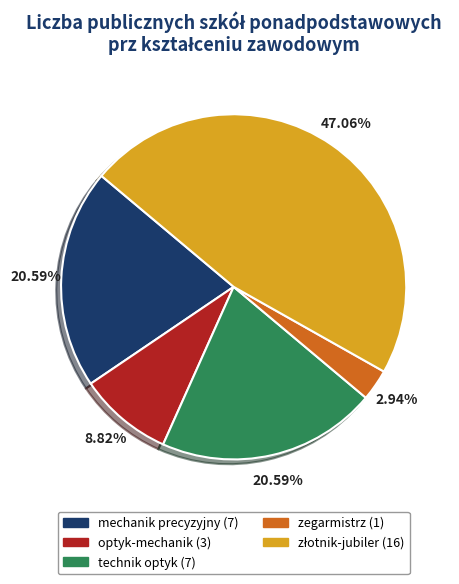

How many slices are in this pie chart?

5